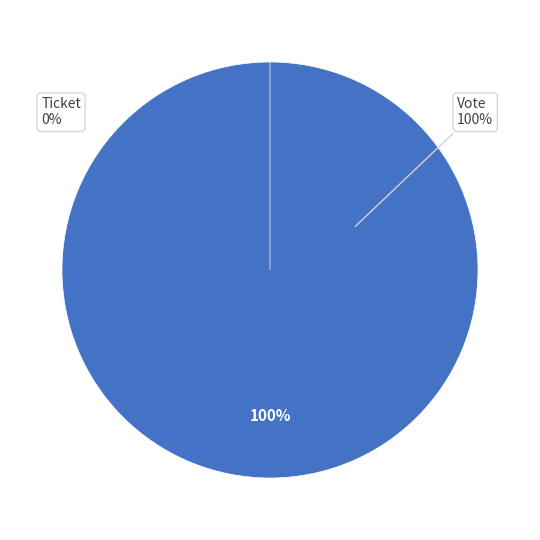

To the nearest percent, what is the average slice percentage?

50%